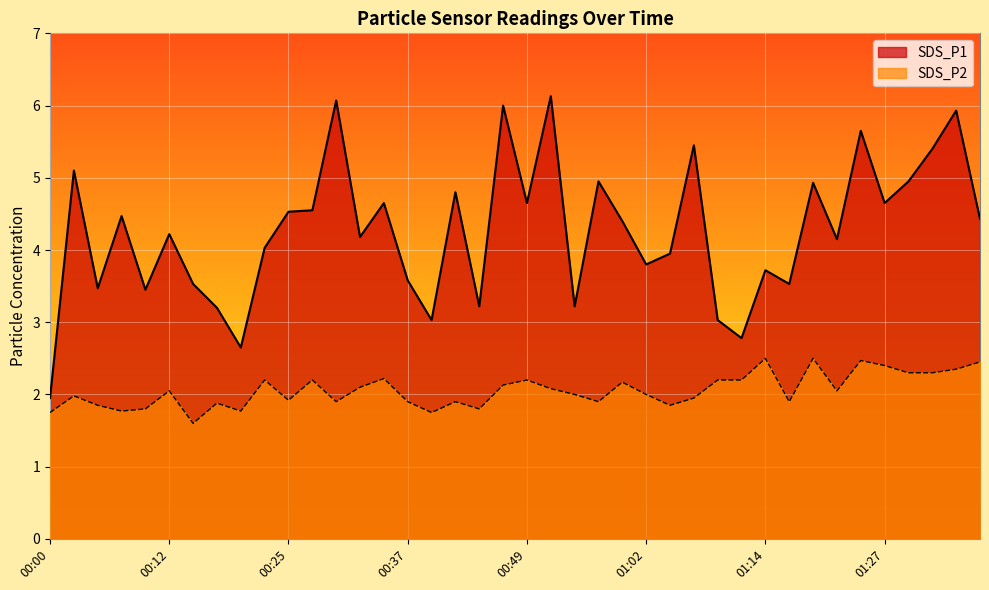

What is the lowest value of the SDS_P2 series?

1.6